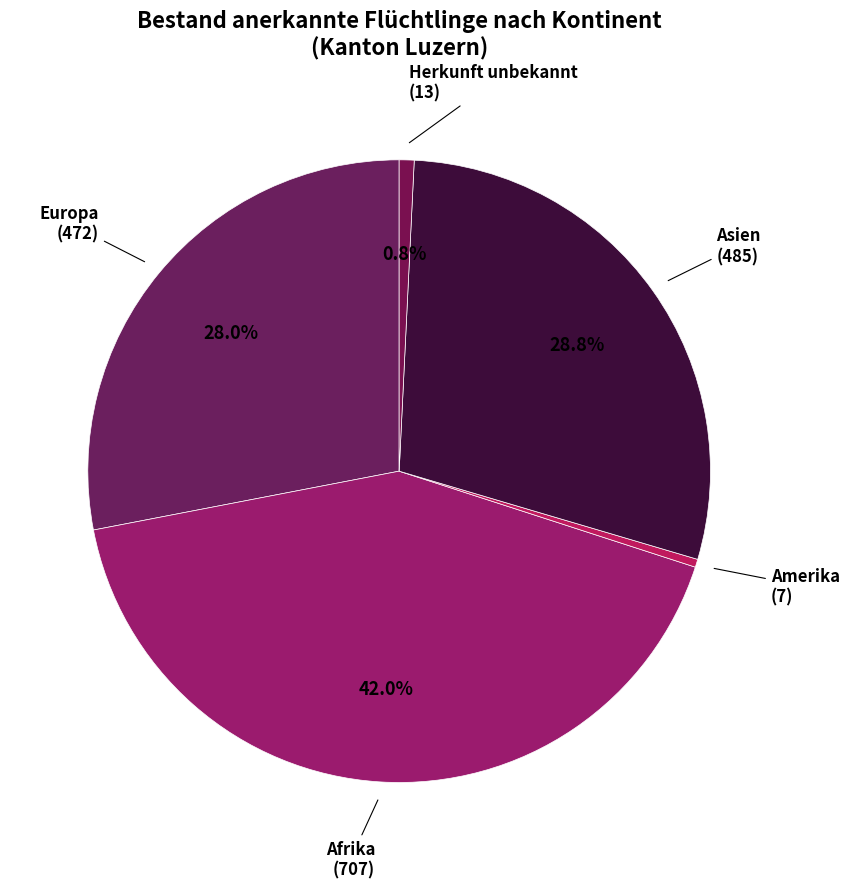

How many segments does this pie chart have?

5